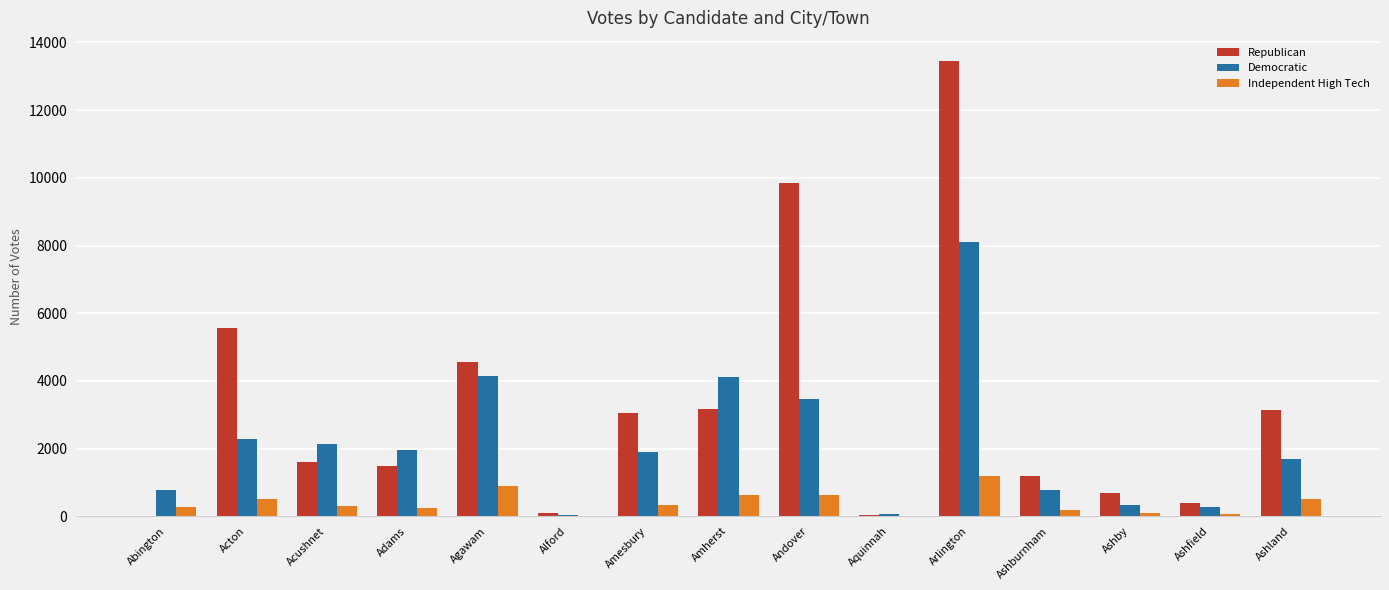

Which series has the largest total across all categories?

Republican